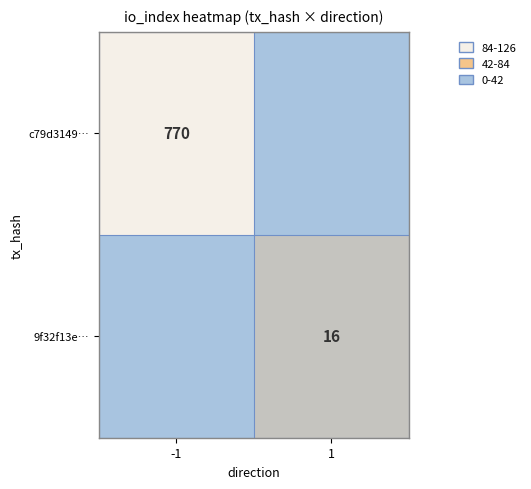

The c79d3149… series shows 770 at -1. True or false?

True